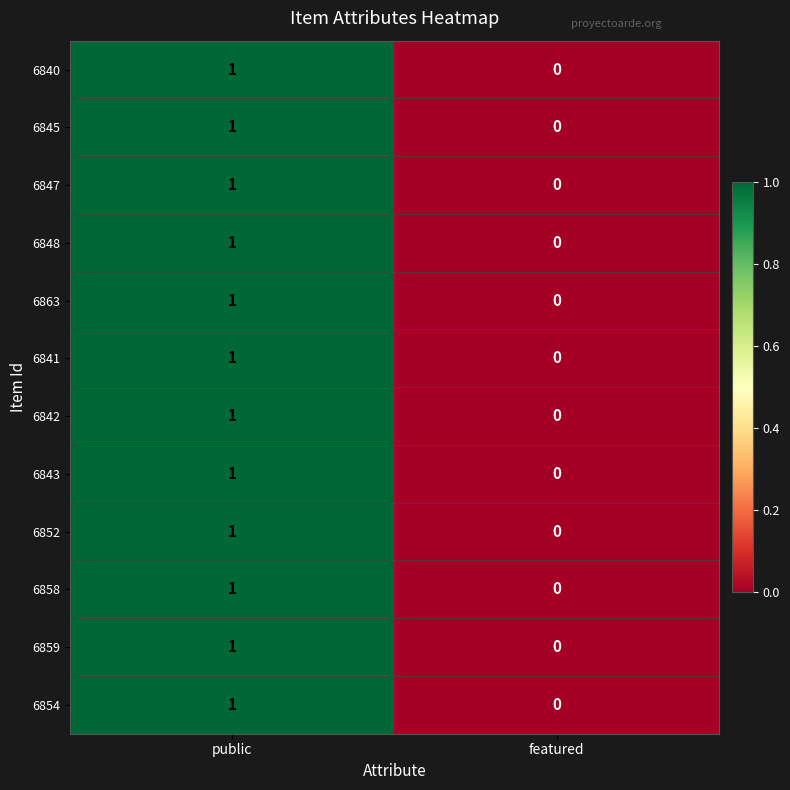

Which category has the highest value across all series?

public